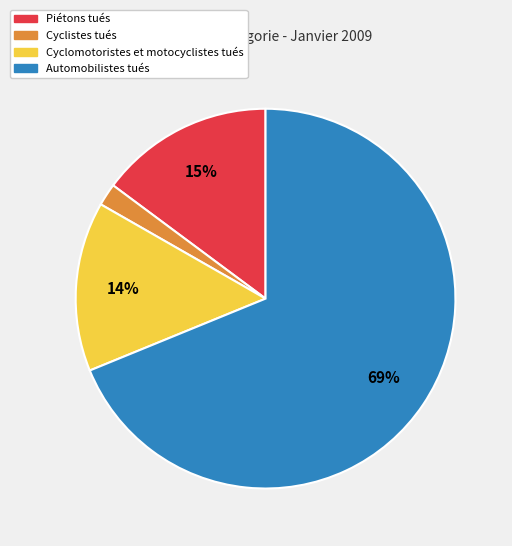

To the nearest percent, what is the combined percentage of Cyclistes tués and Piétons tués?

17%